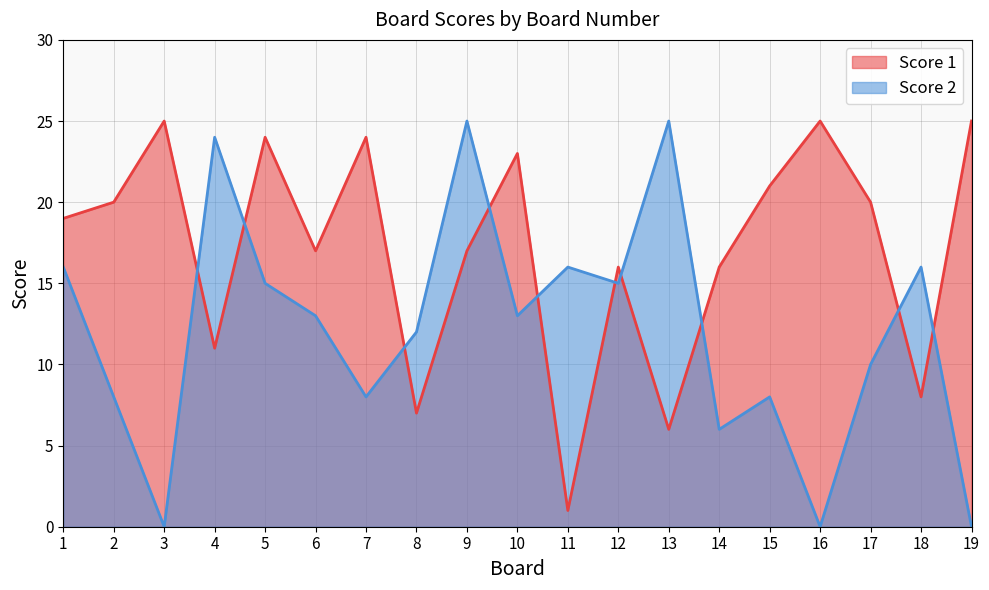

What is the spread (max minus min) of values at 7?

16